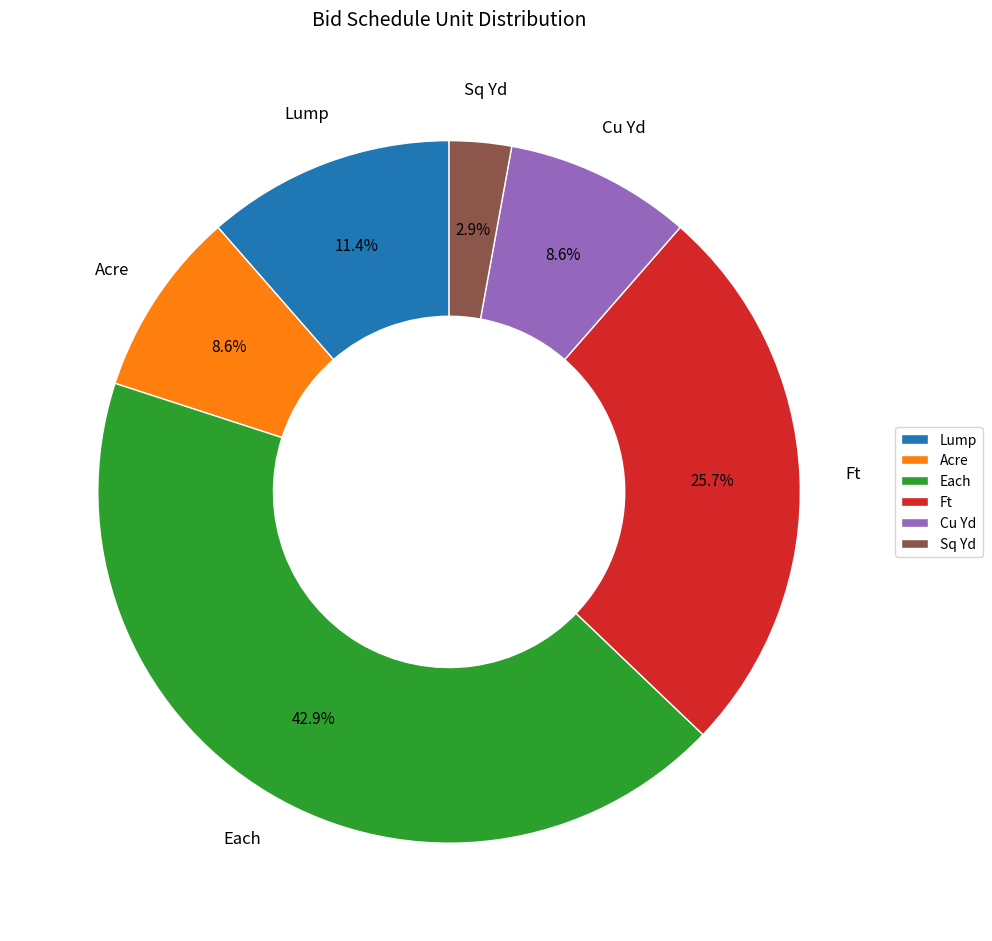

Does any single category account for the majority?

No